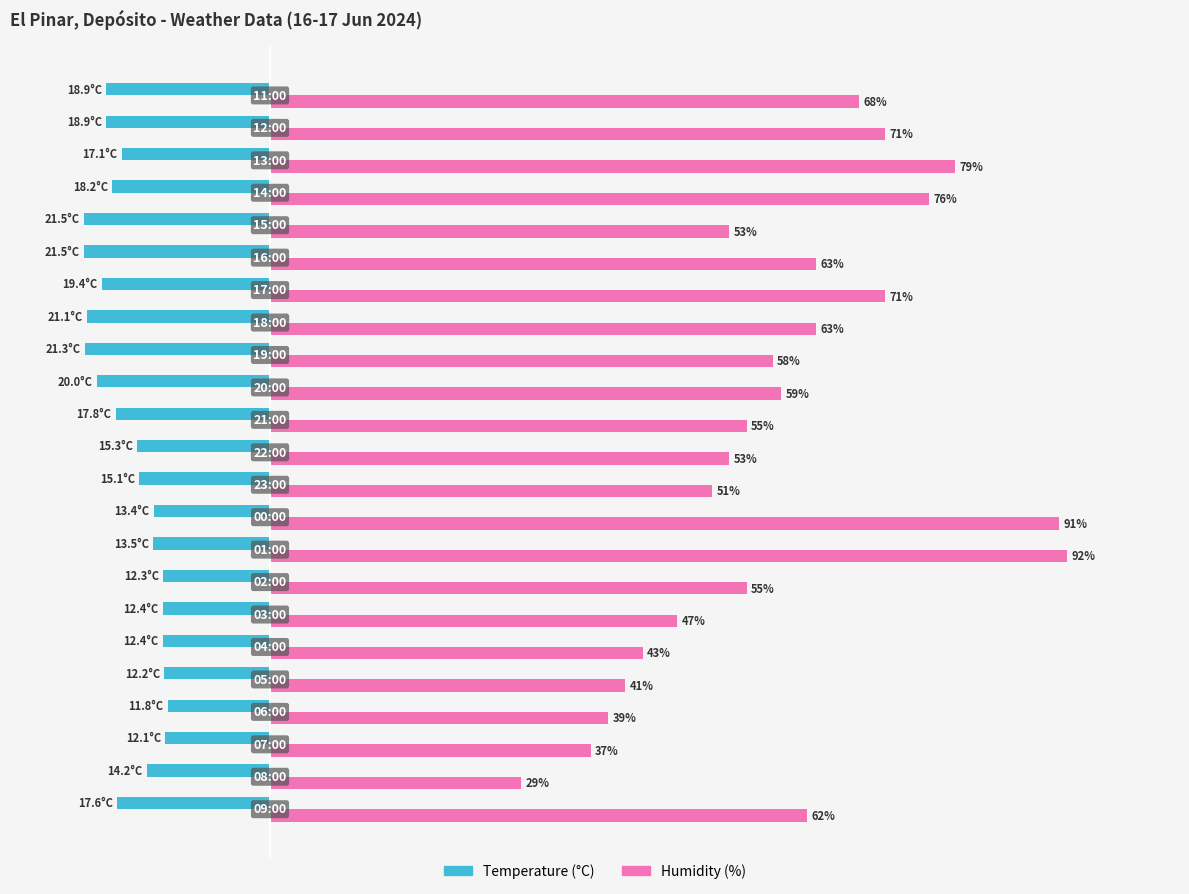

Which series has the largest range (max minus min)?

Humidity (%)